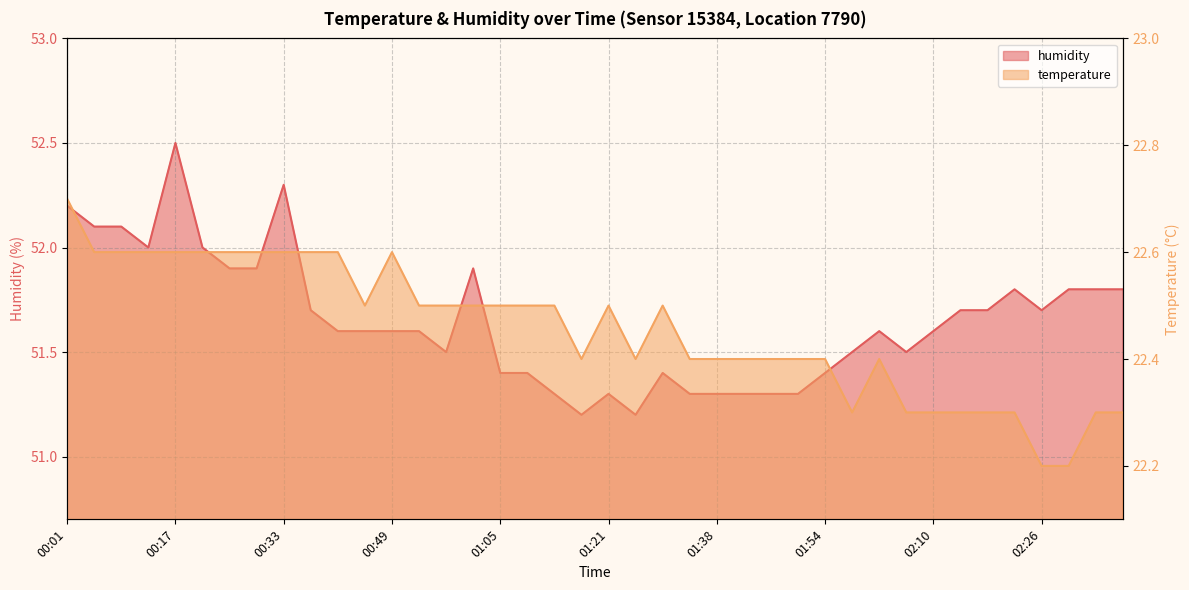

What position from the left is 00:37?

10